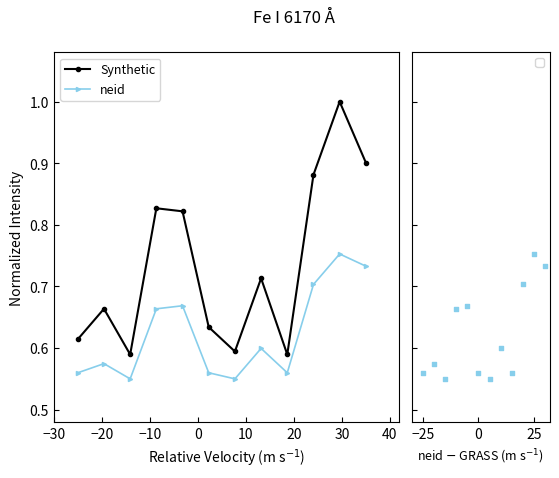

How many interior local peaks does the neid series have?

4